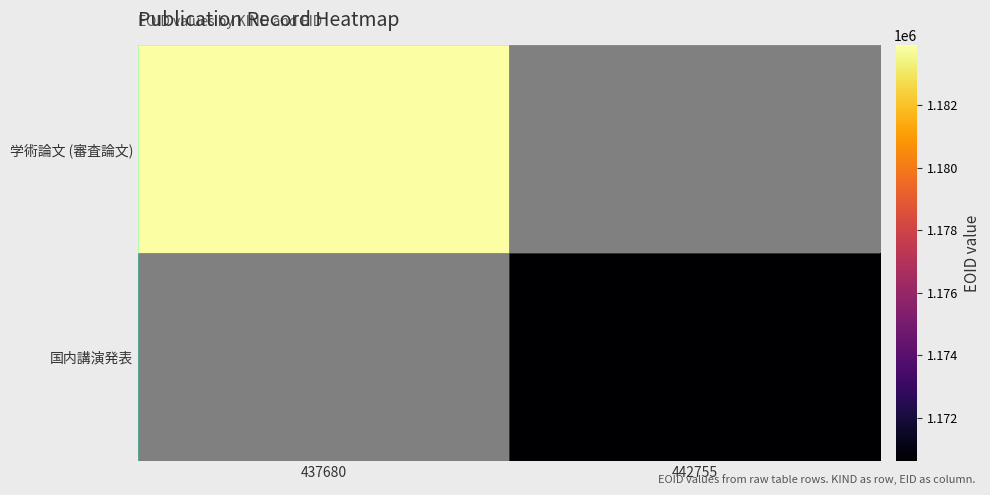

How many values in 国内講演発表 are above zero?

1